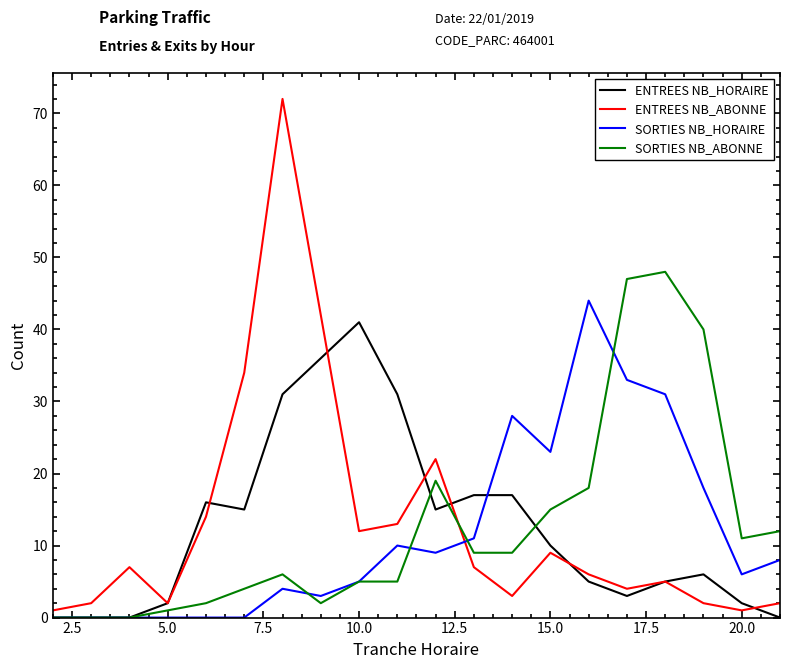

Which series has the largest range (max minus min)?

ENTREES NB_ABONNE